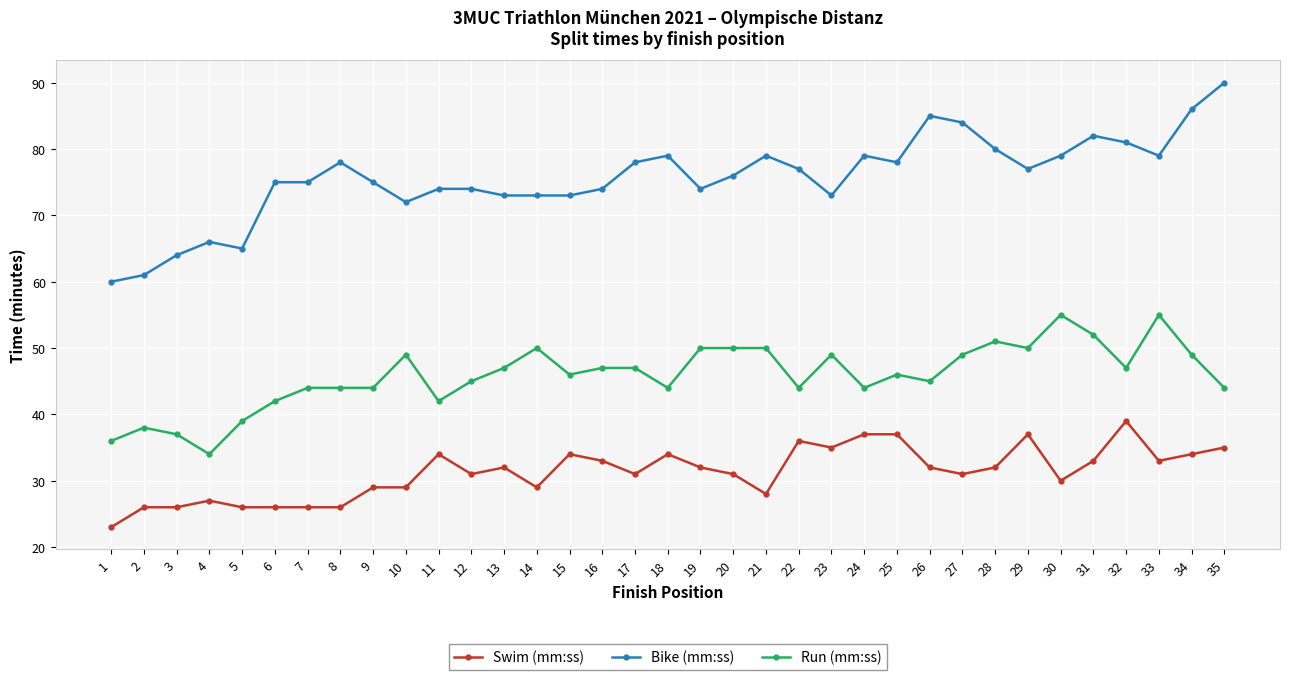

At which category does Bike (mm:ss) reach its first local valley?

5